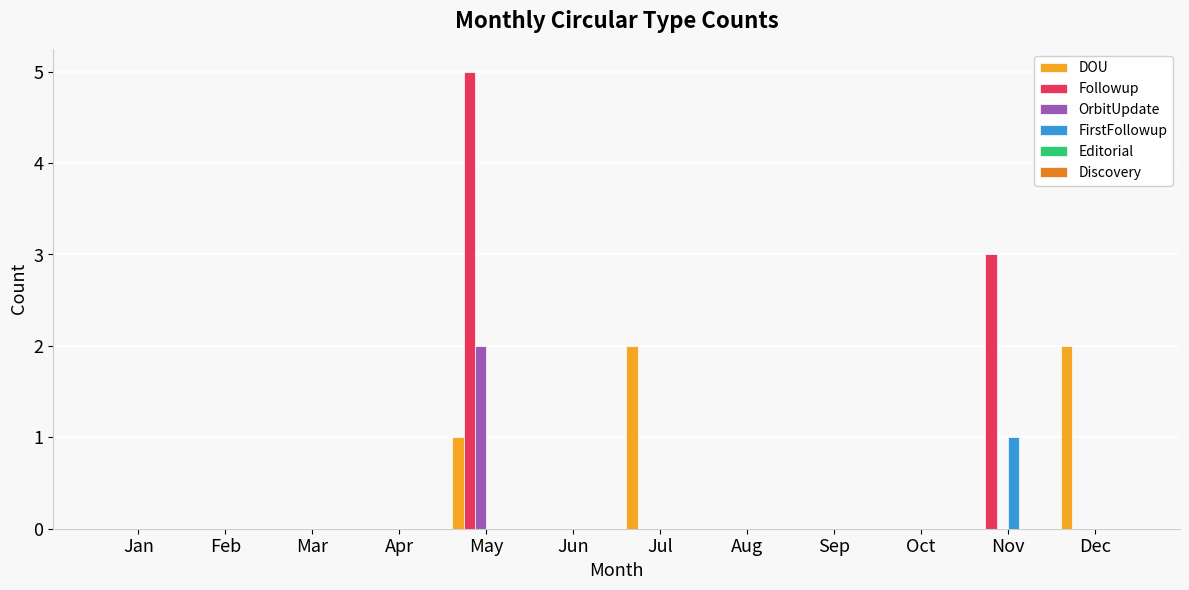

How many series are shown in this chart?

4